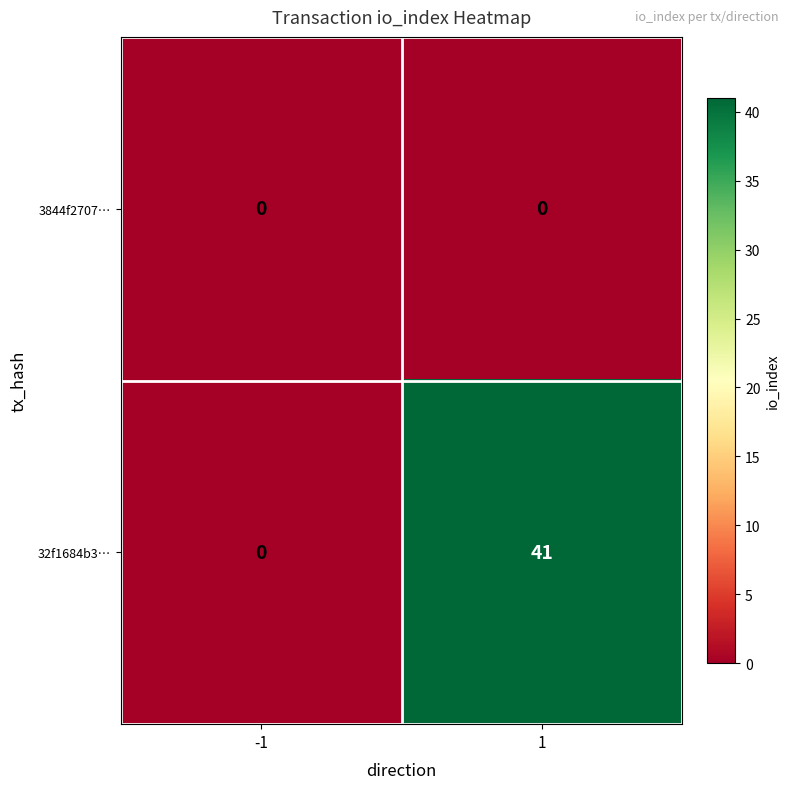

Rank the series at 1 from lowest to highest value.

3844f2707…, 32f1684b3…